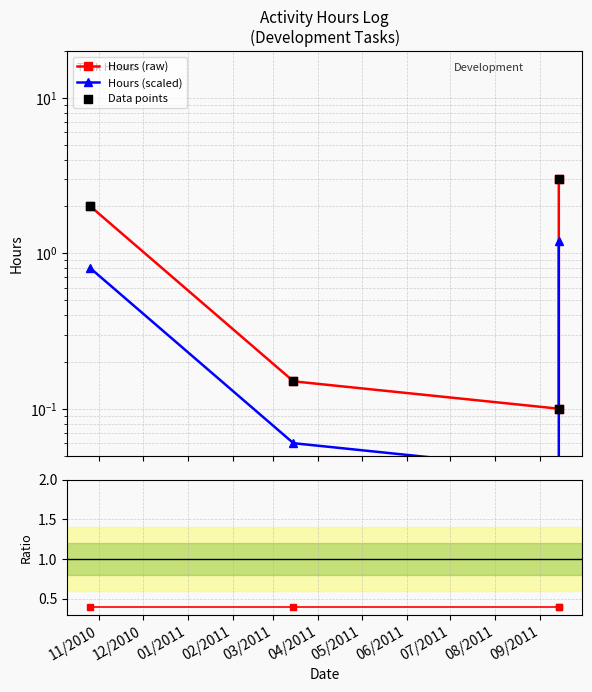

Which series reaches the minimum Y coordinate?

Hours (scaled)